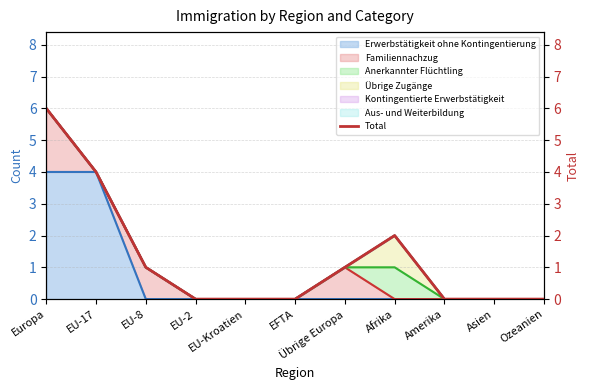

Which category has the lowest value across all series?

EU-2